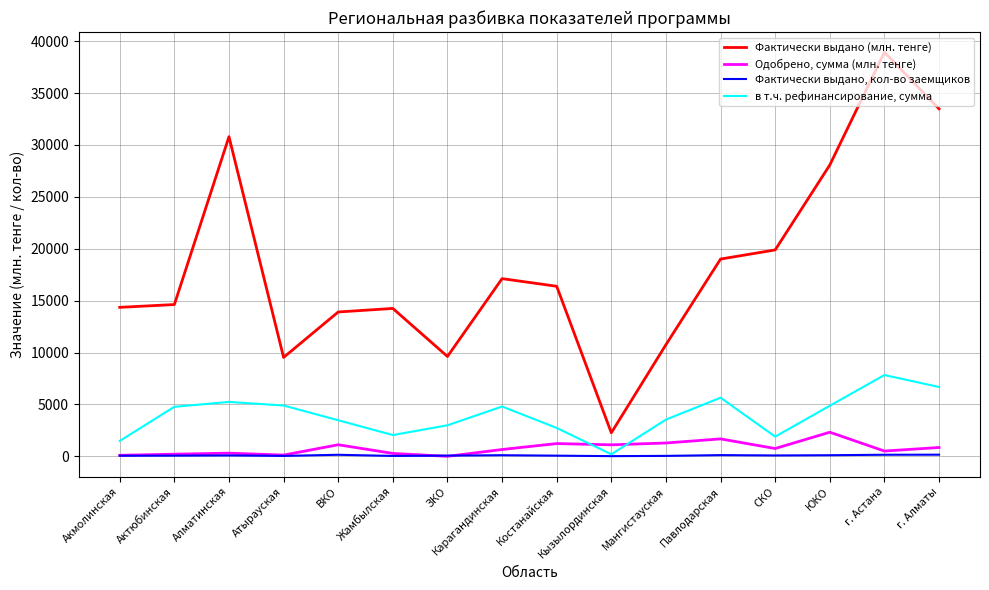

How many interior local peaks does the Фактически выдано (млн. тенге) series have?

4